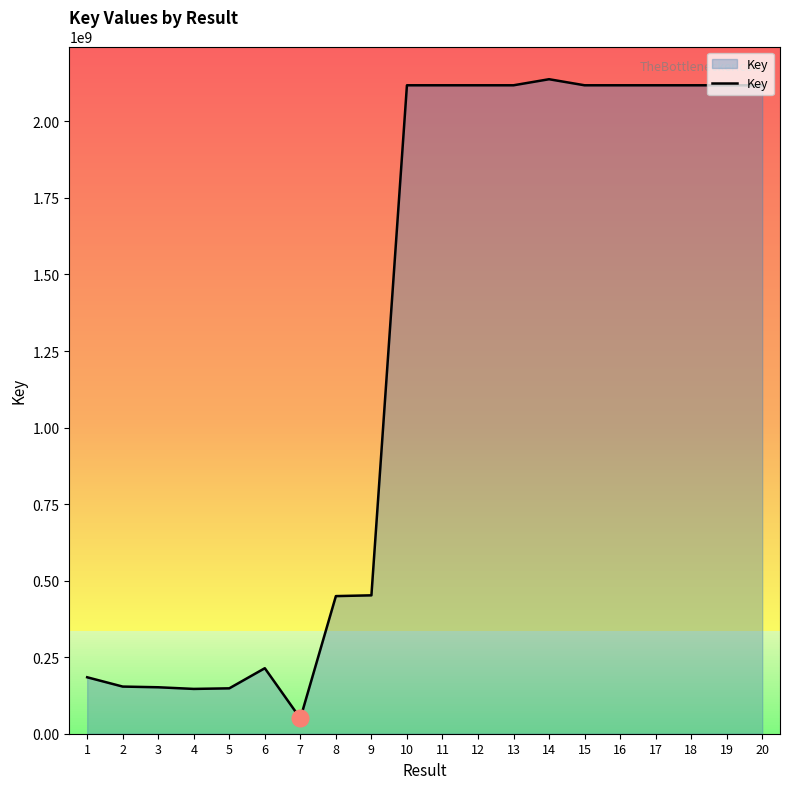

Does the chart have visible grid lines?

No